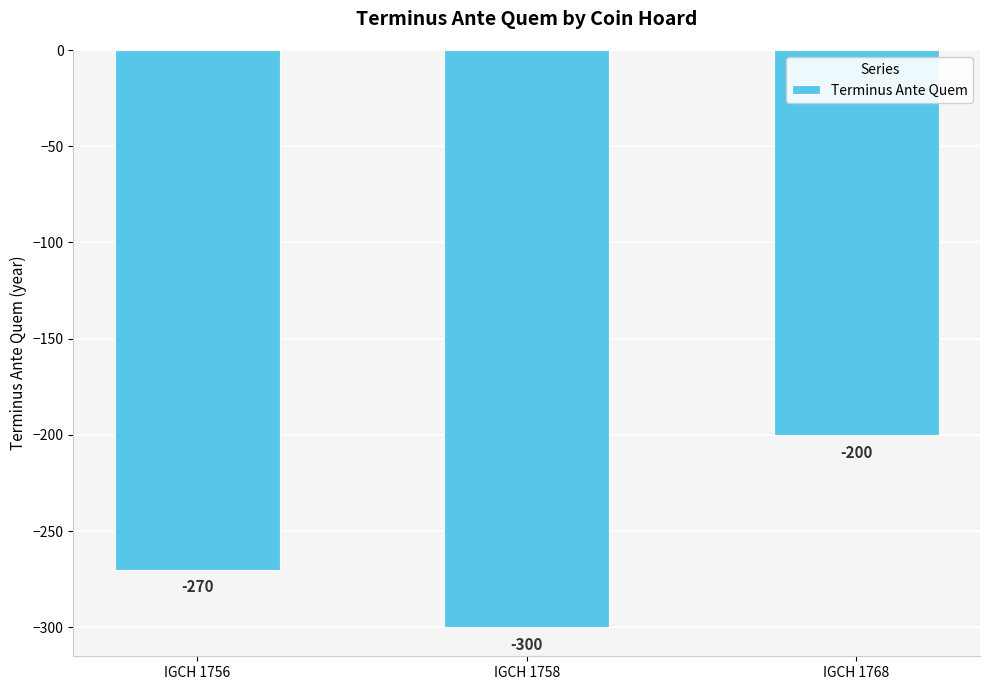

Reading left to right, transcribe all the data shown in this chart.

-270	-300	-200